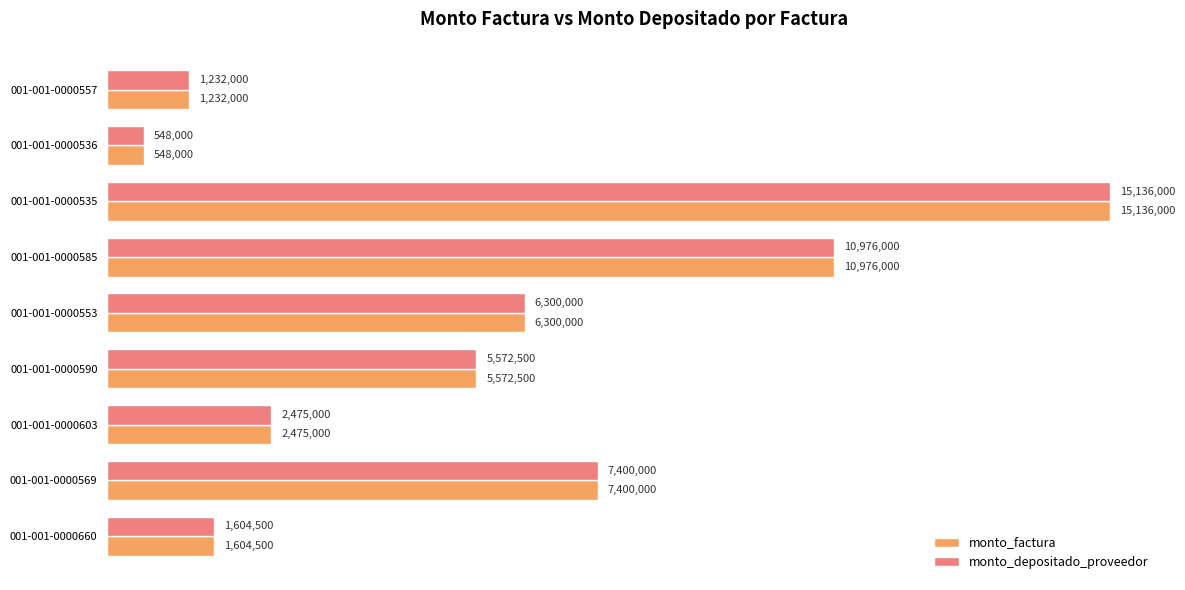

Which category has the highest value in the monto_depositado_proveedor series?

001-001-0000535